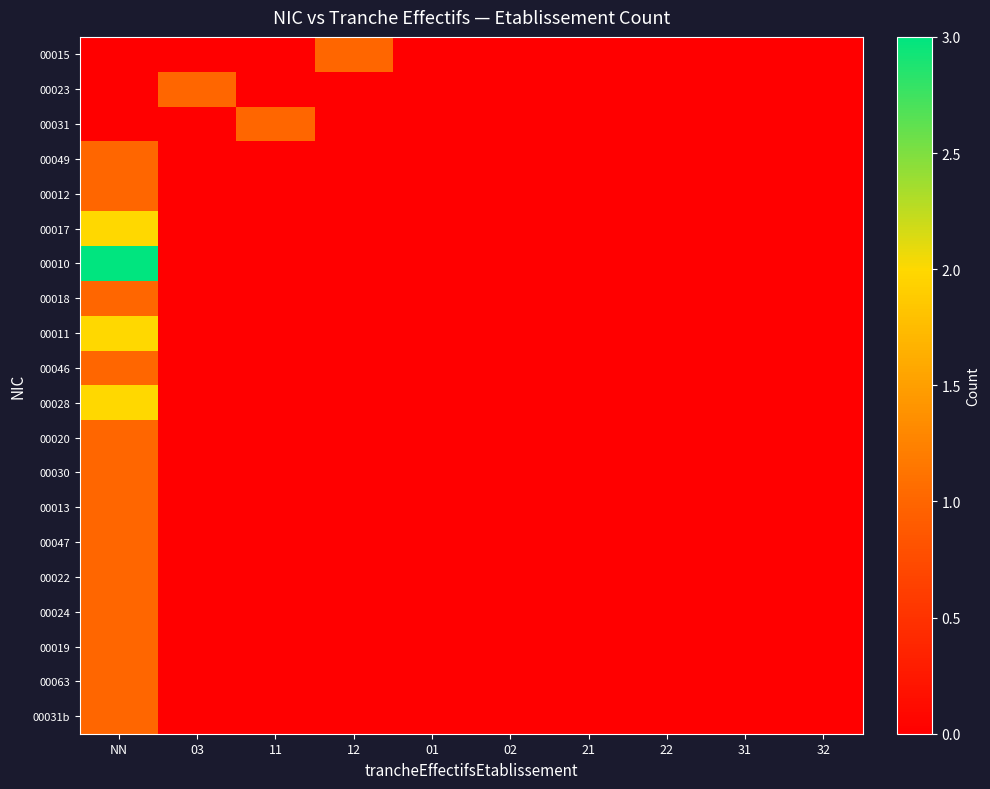

How many categories are shown in the chart?

10